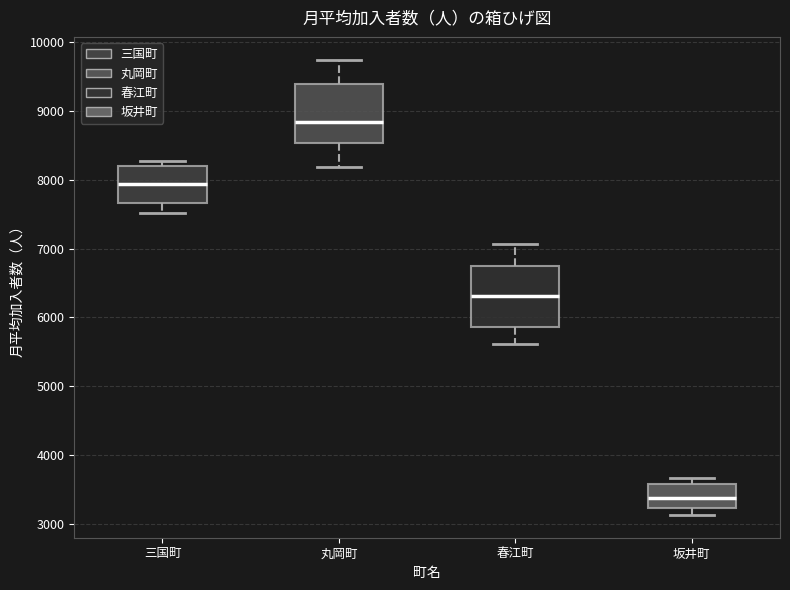

Which box has the lowest median line?

坂井町